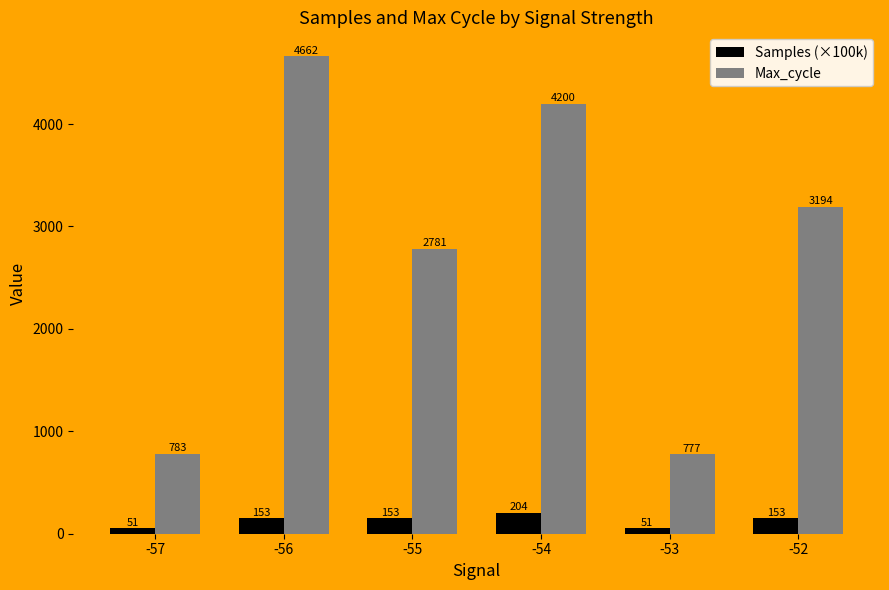

At which label does Max_cycle reach its minimum?

-53